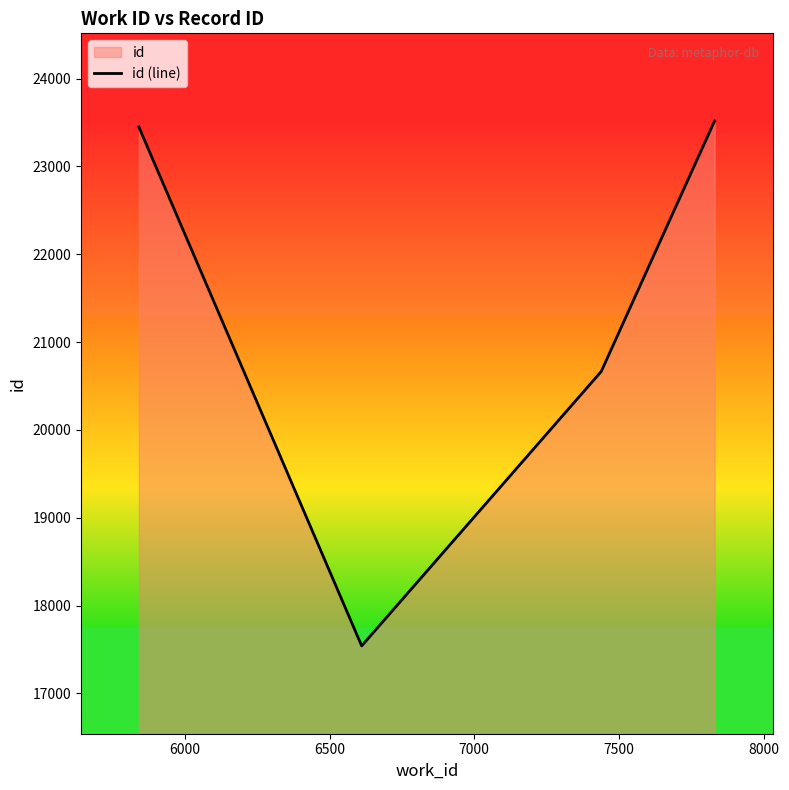

What is the smallest value displayed?

17541